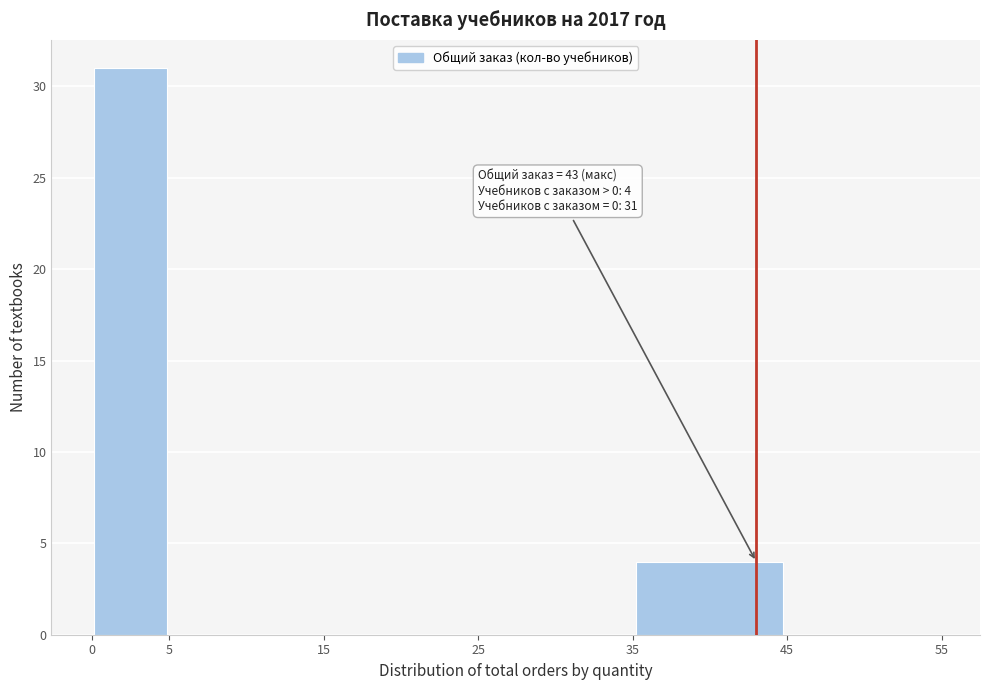

Which range on the x-axis has the tallest bar?

0 to 5